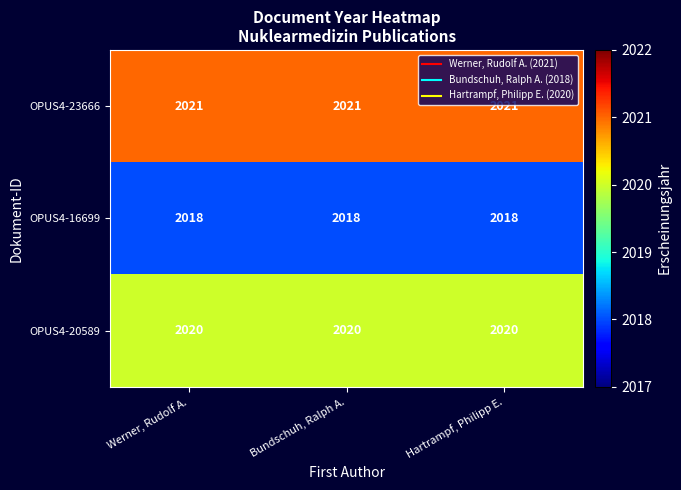

What is the difference between the highest and lowest values at Werner, Rudolf A.?

3